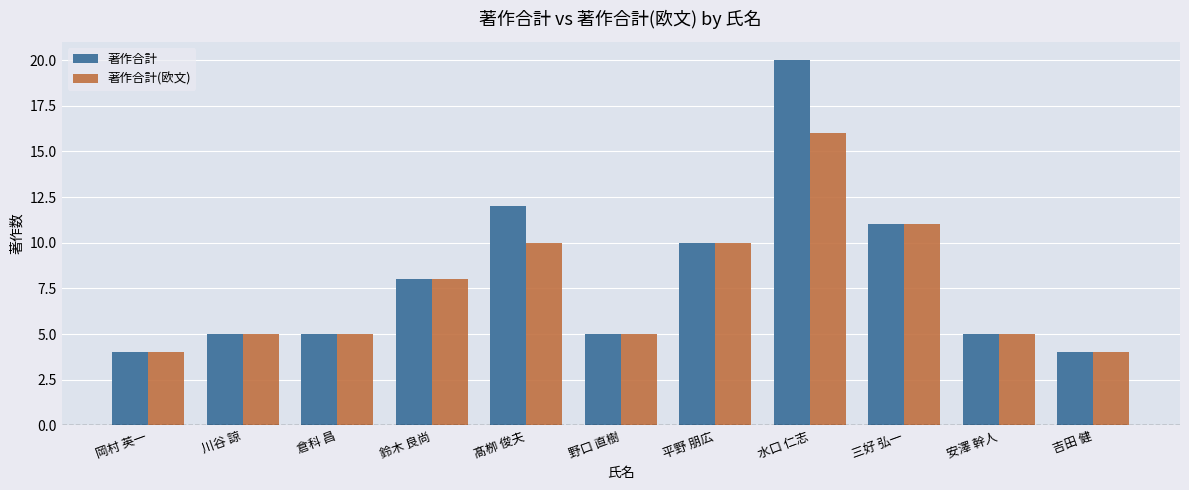

What is the average value of the 著作合計(欧文) series?

8